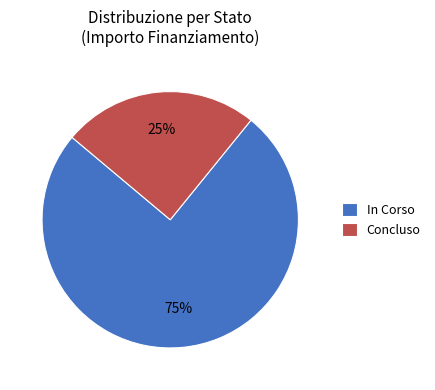

Do In Corso and Concluso together represent more than half of the pie?

Yes